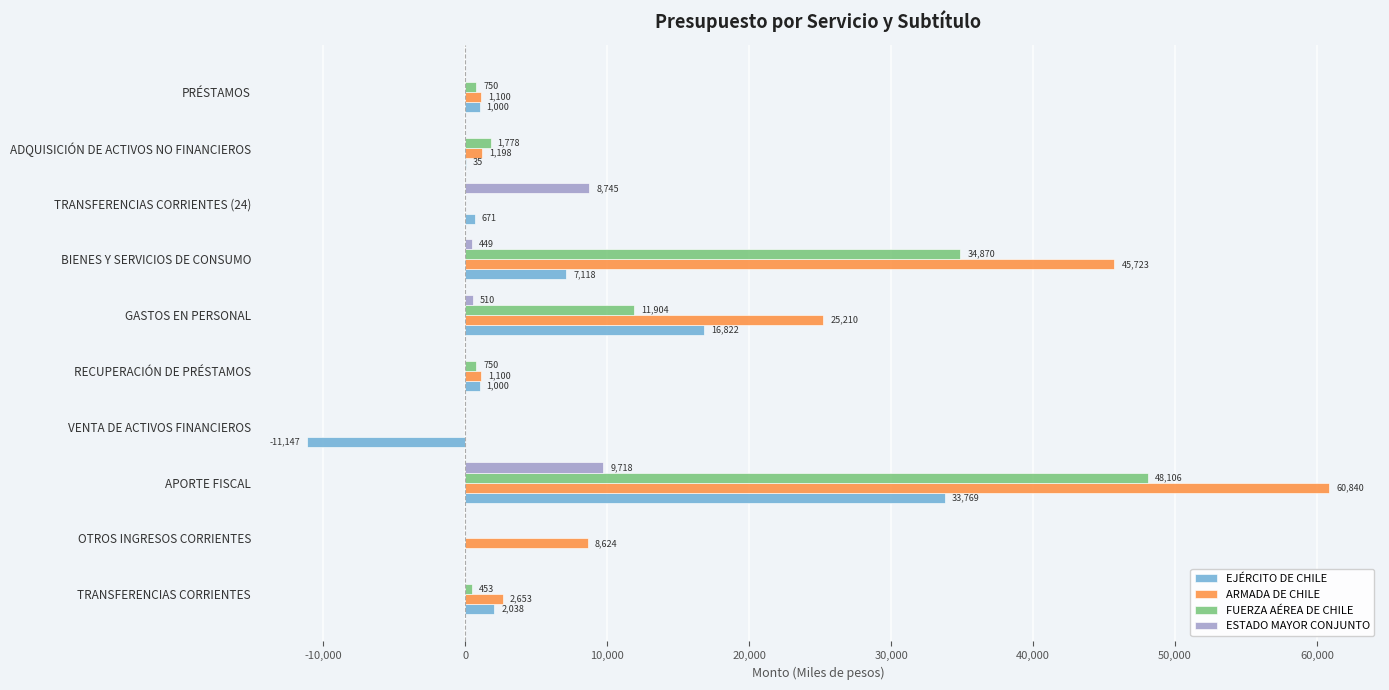

Which series changed the most between RECUPERACIÓN DE PRÉSTAMOS and BIENES Y SERVICIOS DE CONSUMO?

ARMADA DE CHILE